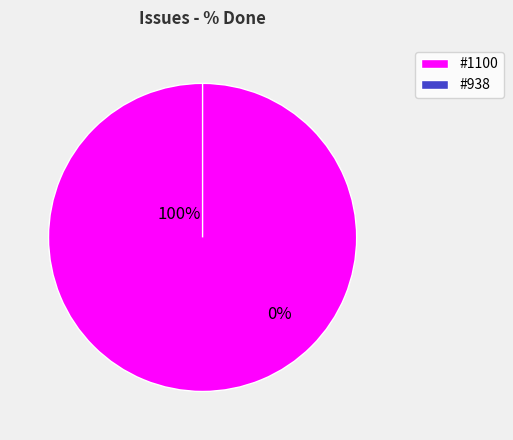

Count the number of slices in the pie.

2